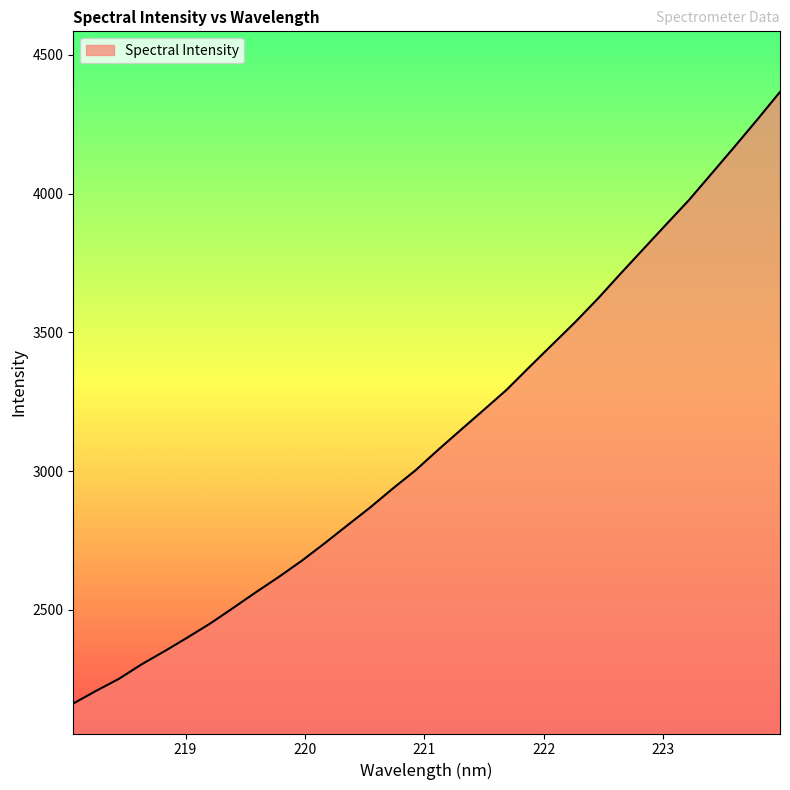

What is the maximum value shown in the chart?

4366.6